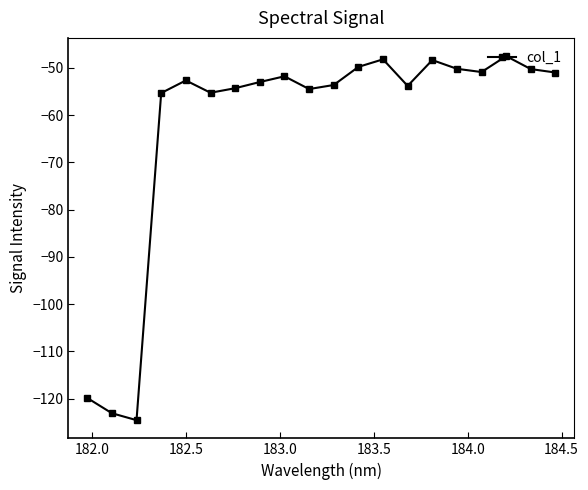

What is the value of the 3rd point from the left?

-124.6